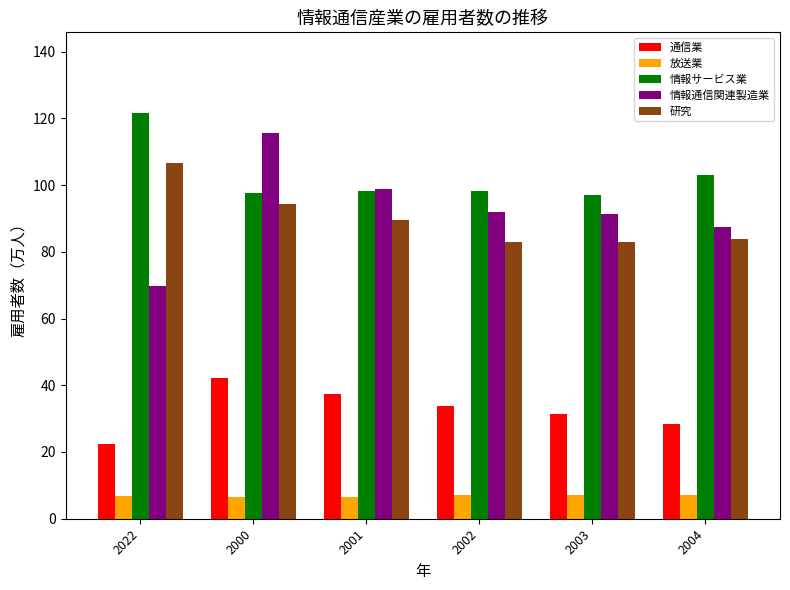

What is the difference between the maximum and minimum values in the 情報サービス業 series?

24.5